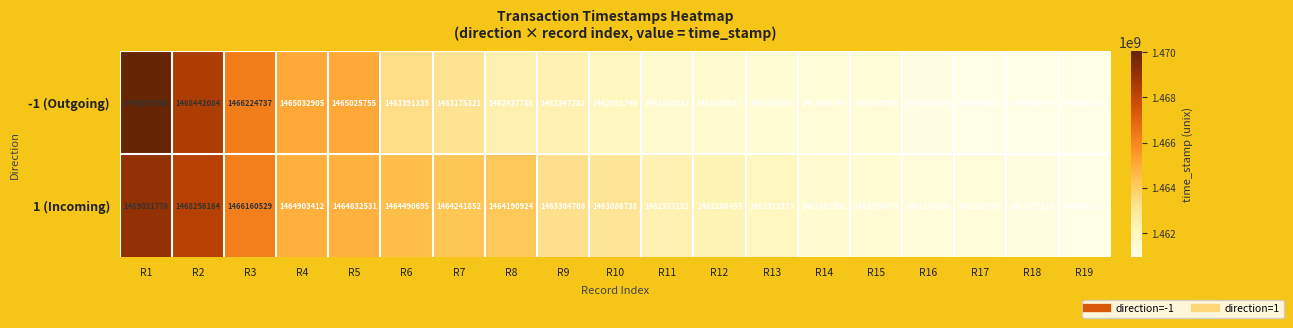

How many data points does each series have?

19